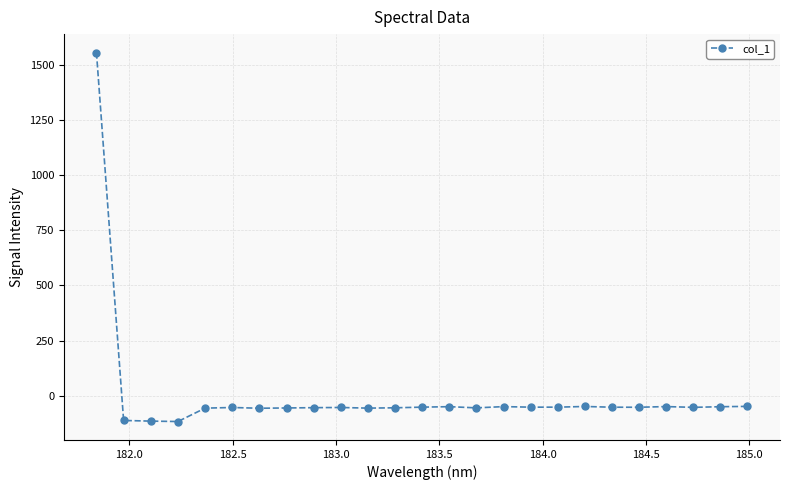

True or false: the data has more than 0 interior local peaks.

True